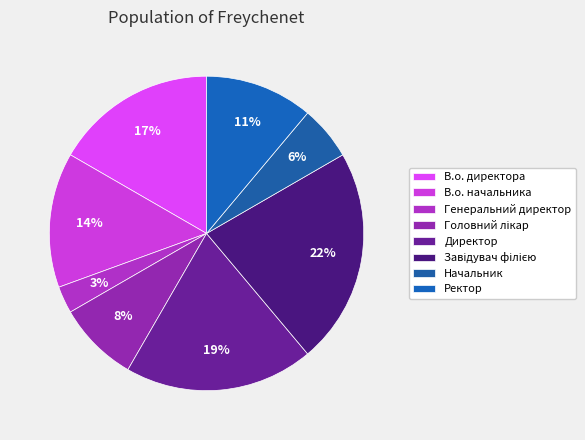

To the nearest percent, what portion does Директор represent?

19%